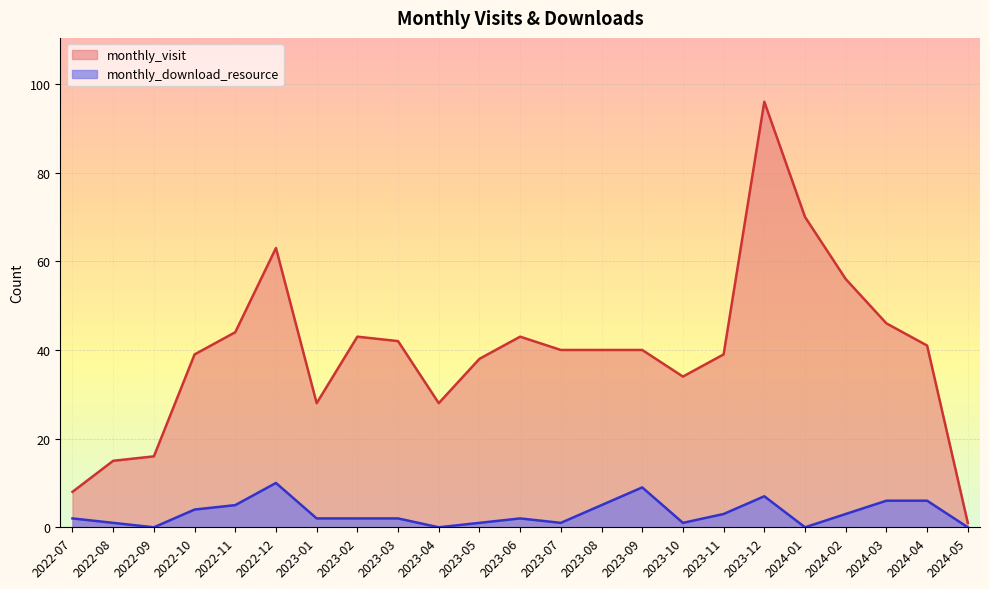

Reading left to right, extract all data points from this chart.

monthly_visit: 8	15	16	39	44	63	28	43	42	28	38	43	40	40	40	34	39	96	70	56	46	41	1
monthly_download_resource: 2	1	0	4	5	10	2	2	2	0	1	2	1	5	9	1	3	7	0	3	6	6	0